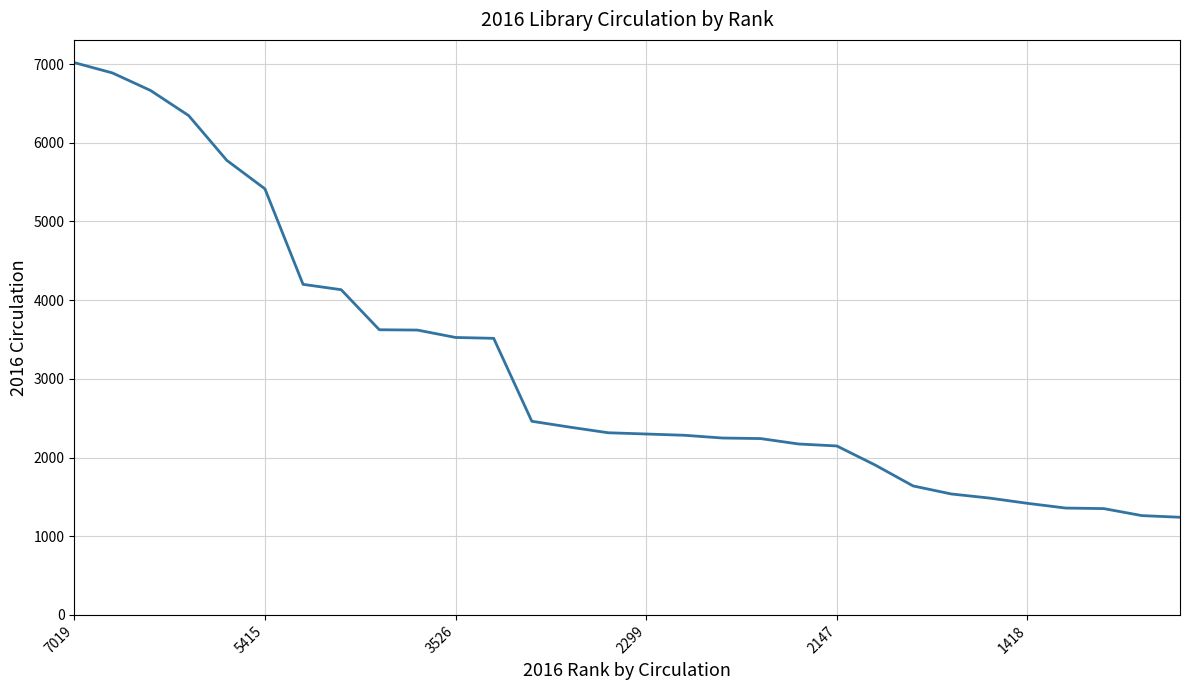

Is this an area chart (filled region under the line)?

No